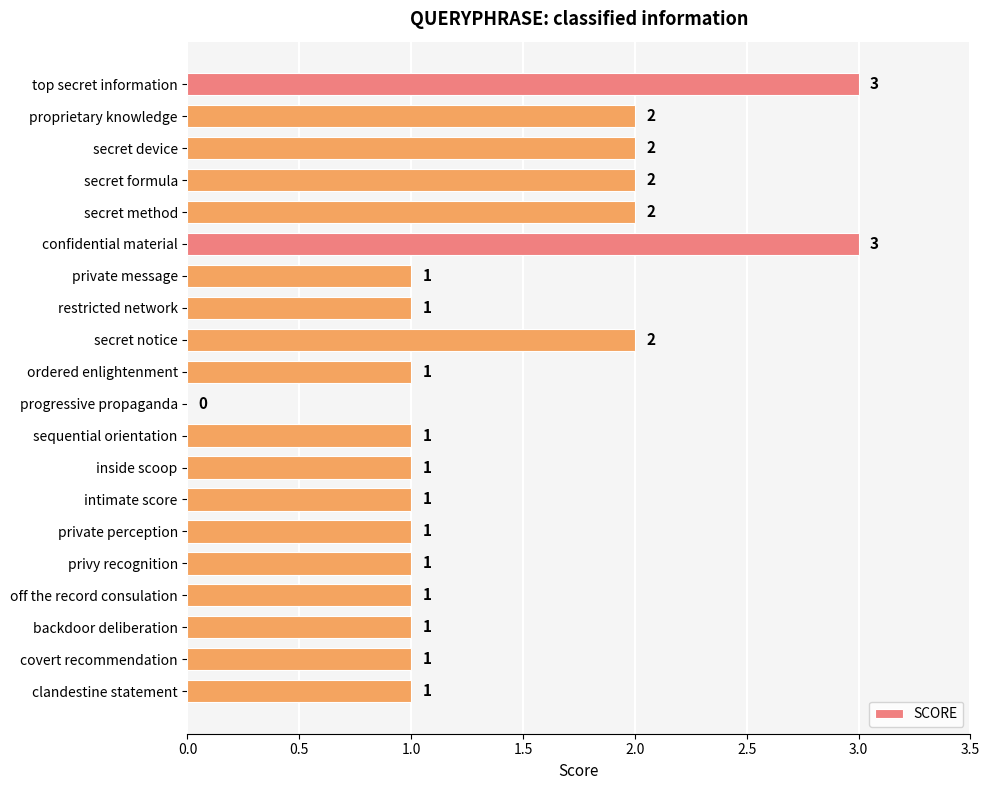

Are the bars horizontal?

Yes